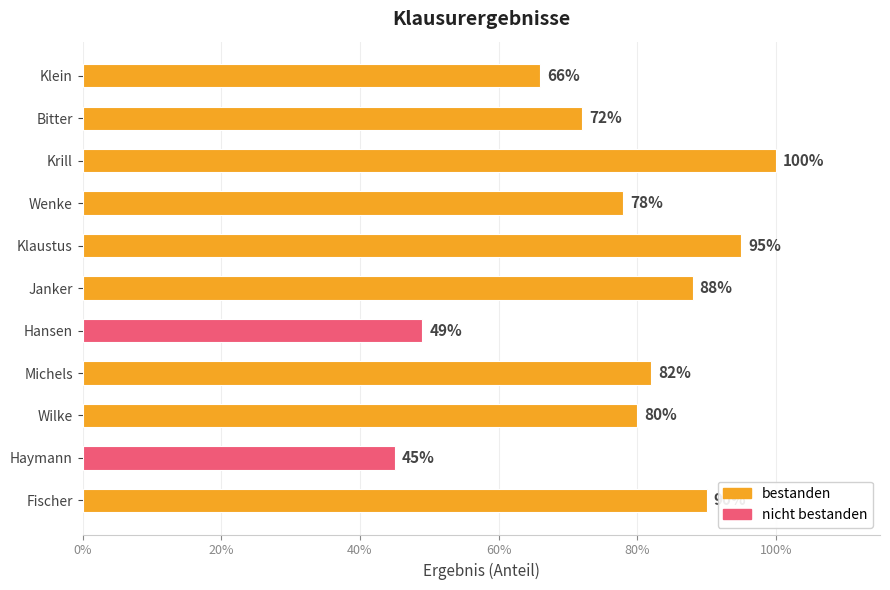

What is the difference between the values at Michels and Bitter?

0.1